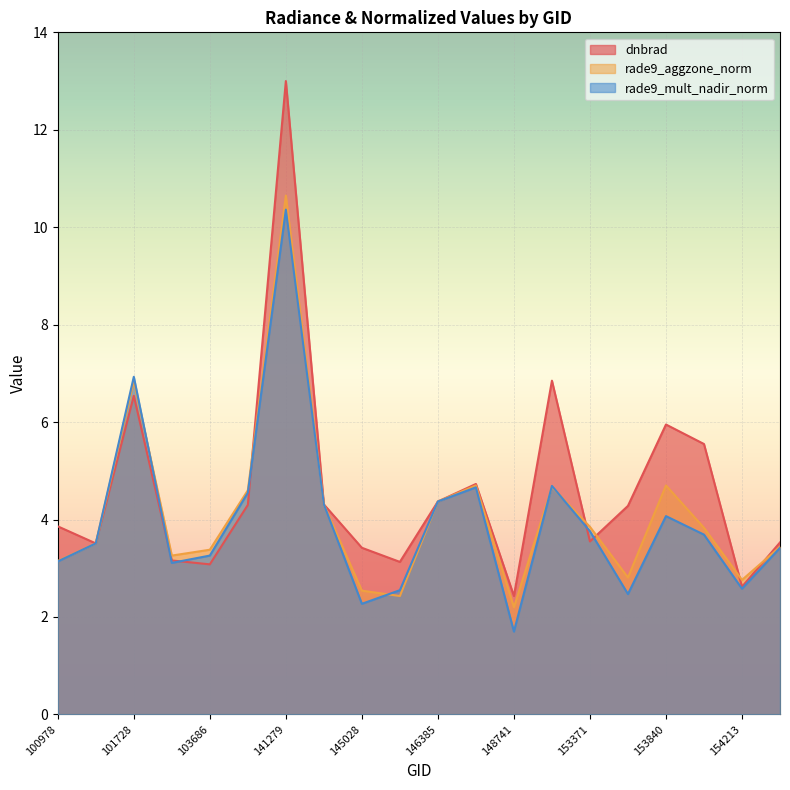

Which series changed the most between 100978 and 103686?

dnbrad